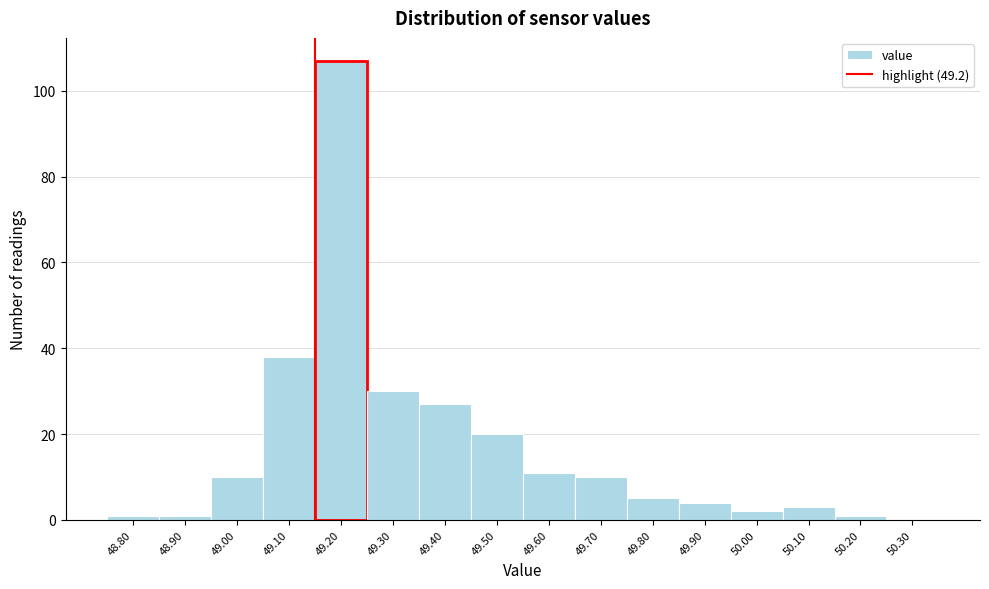

Reading right to left, extract all data points from this chart.

50.30=0	50.20=1	50.10=3	50.00=2	49.90=4	49.80=5	49.70=10	49.60=11	49.50=20	49.40=27	49.30=30	49.20=107	49.10=38	49.00=10	48.90=1	48.80=1